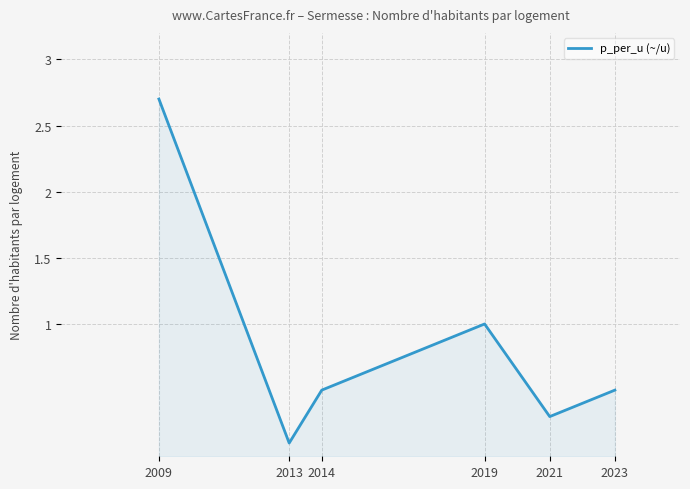

What is the difference between the maximum and minimum values?

2.6